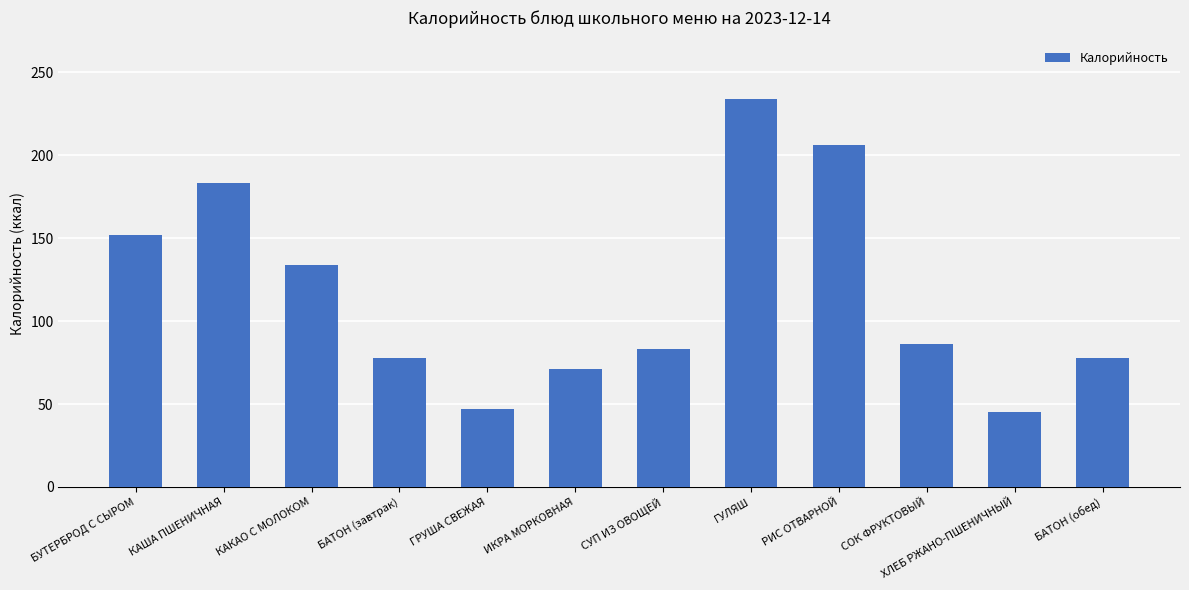

Which label corresponds to the largest value in the chart?

ГУЛЯШ